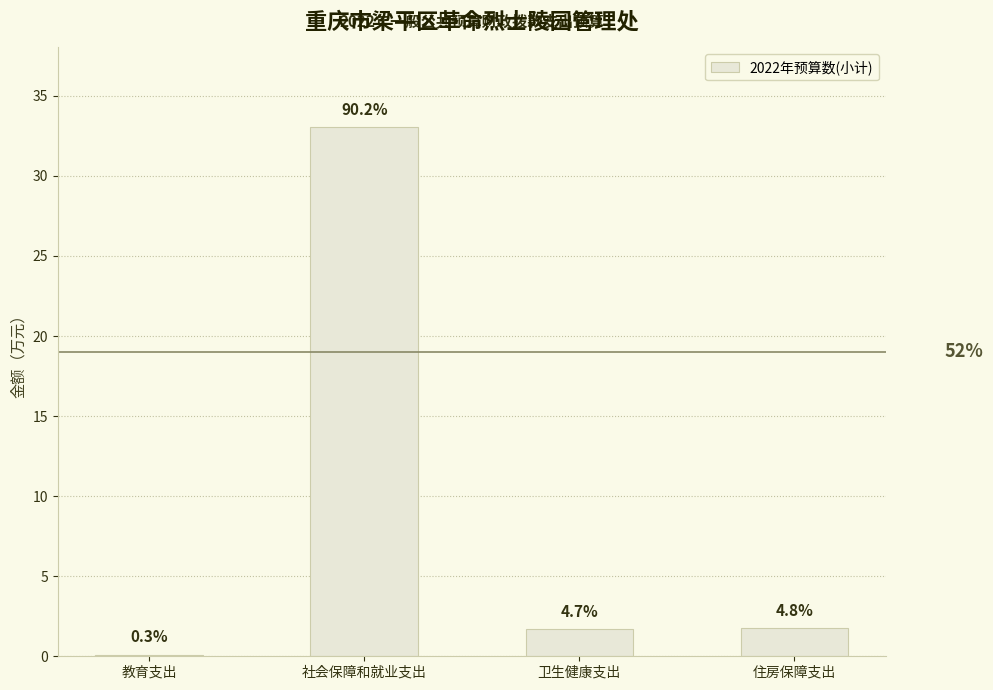

True or false: the data shows 33.1 at 社会保障和就业支出.

True